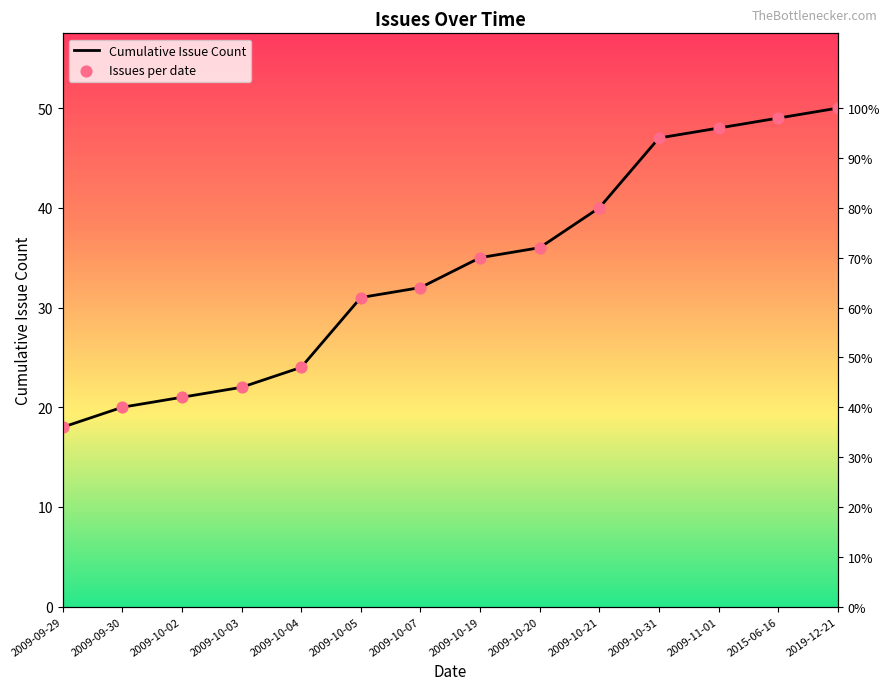

Which series reaches the maximum Y coordinate?

Cumulative Issue Count